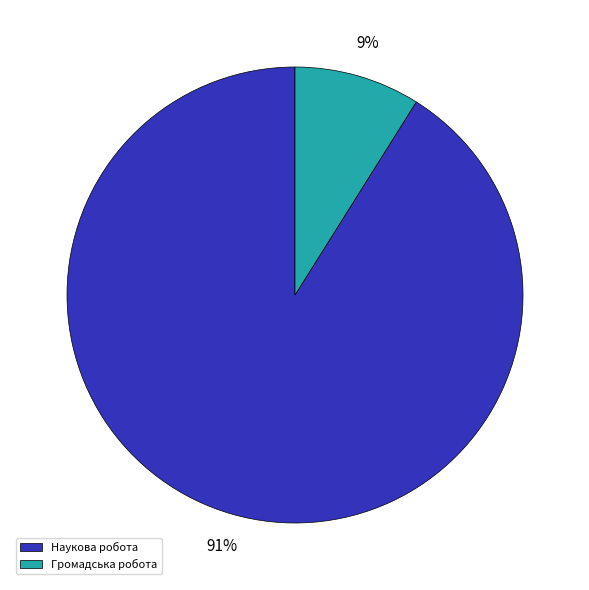

To the nearest percent, what is the average slice percentage?

50%